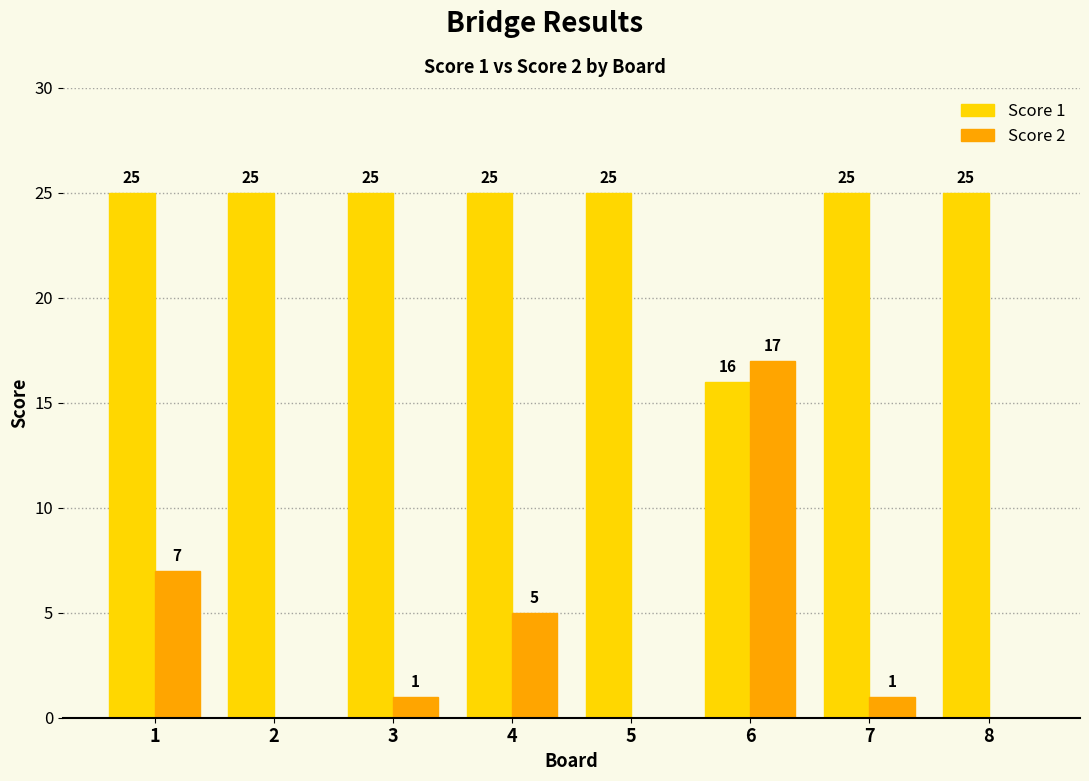

What is the total value across all series at 7?

26